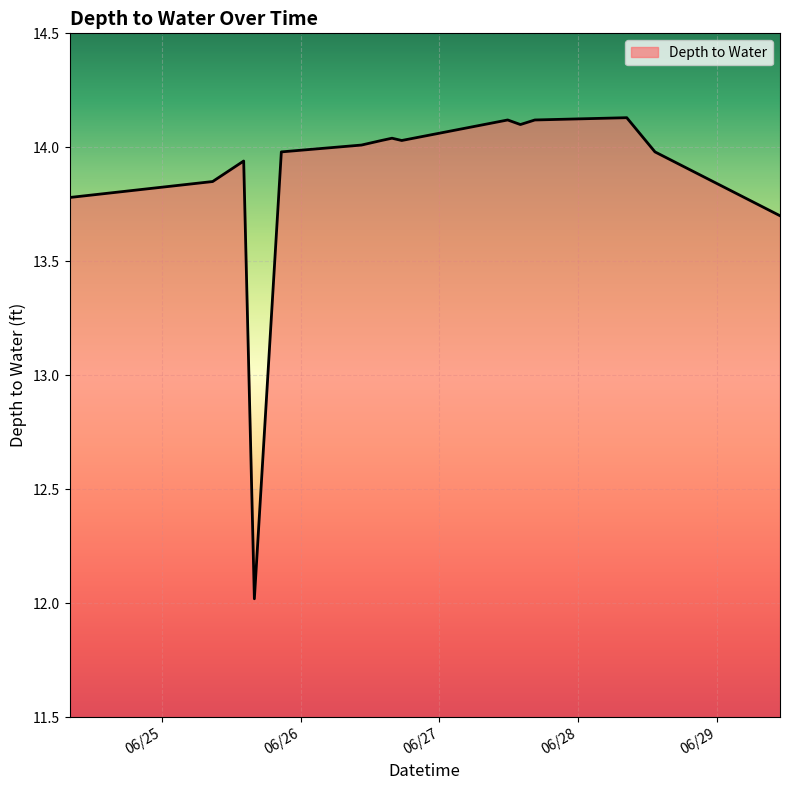

Count the number of data series in this chart.

1